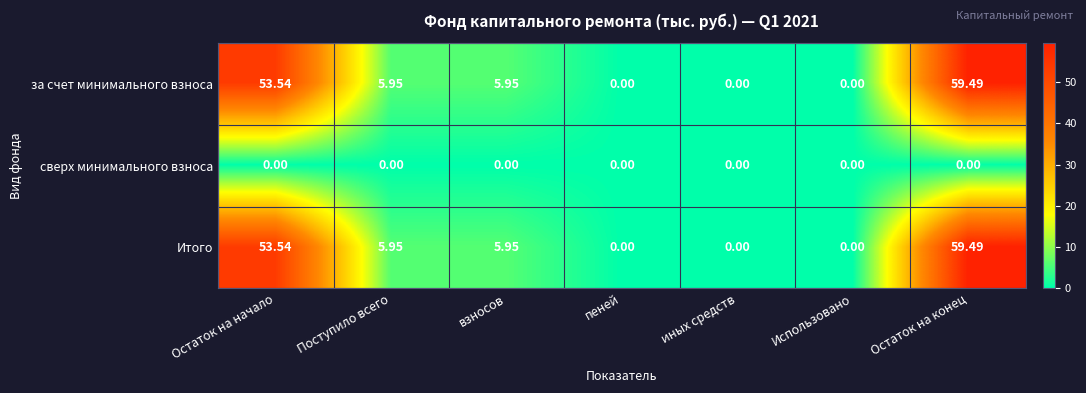

Is the value of за счет минимального взноса at Остаток на конец greater than the value of Итого at Поступило всего?

Yes